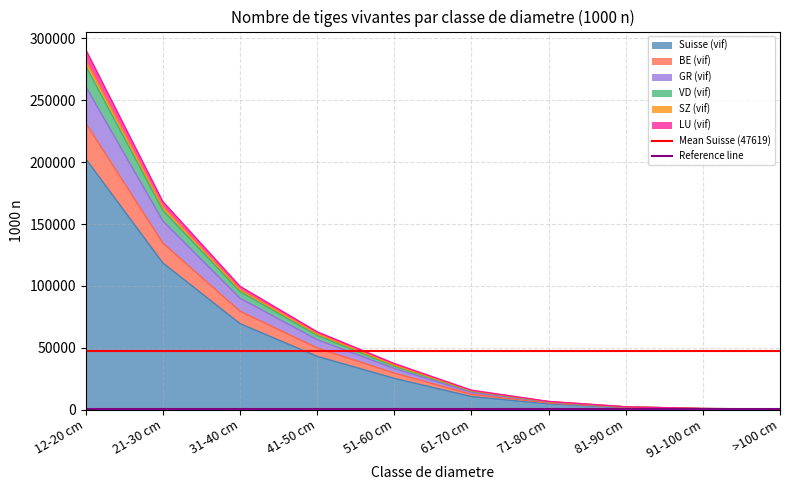

What is the maximum value for Suisse (vif)?

202653